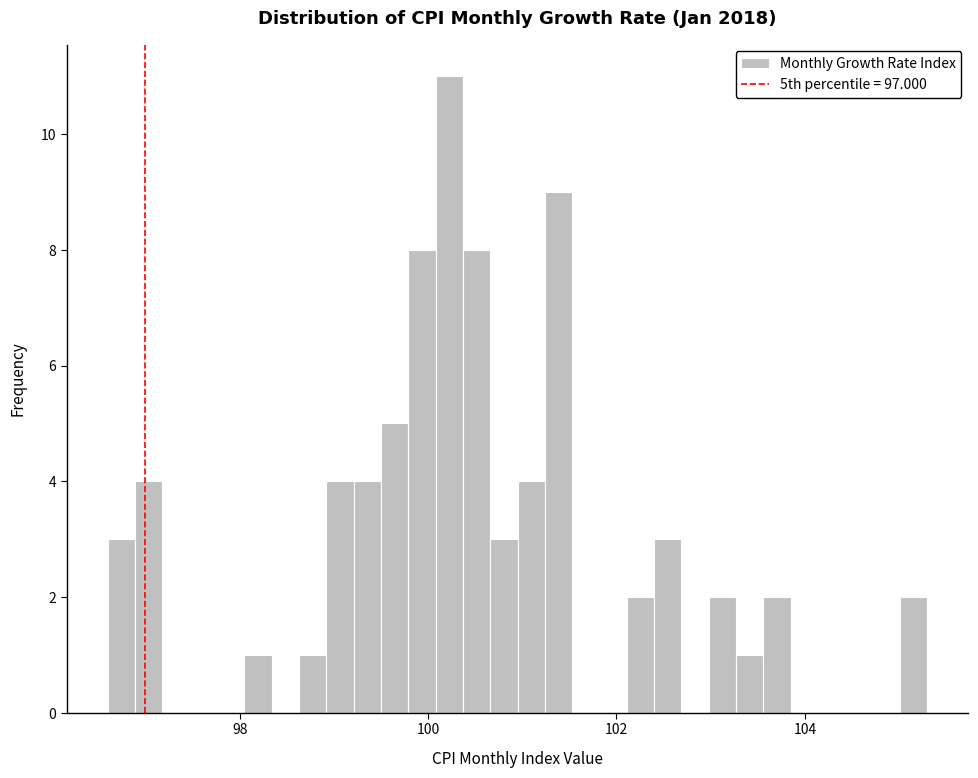

Around what value on the x-axis is the tallest bar? Give the approximate position of its centre, as read against the axis.

100.2